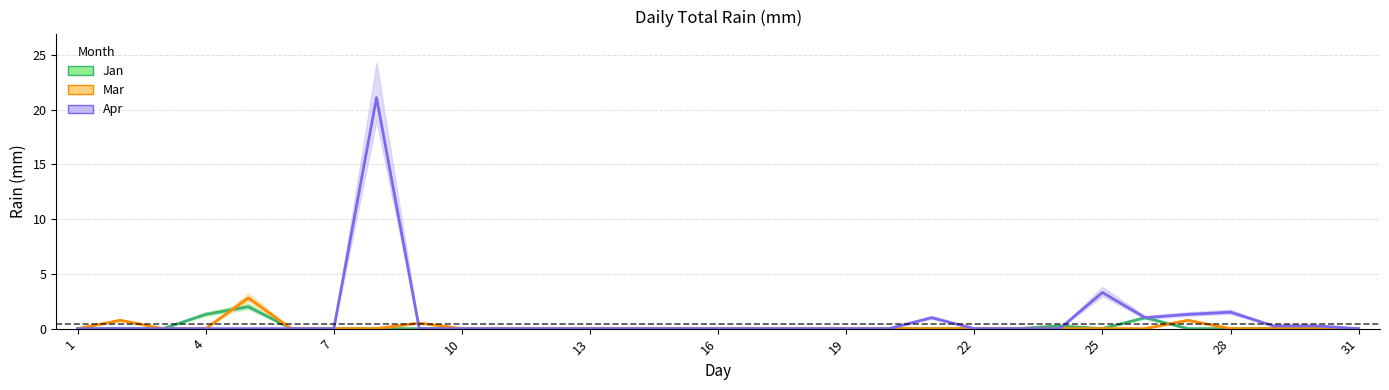

Which has a higher value, 14 or 15?

14